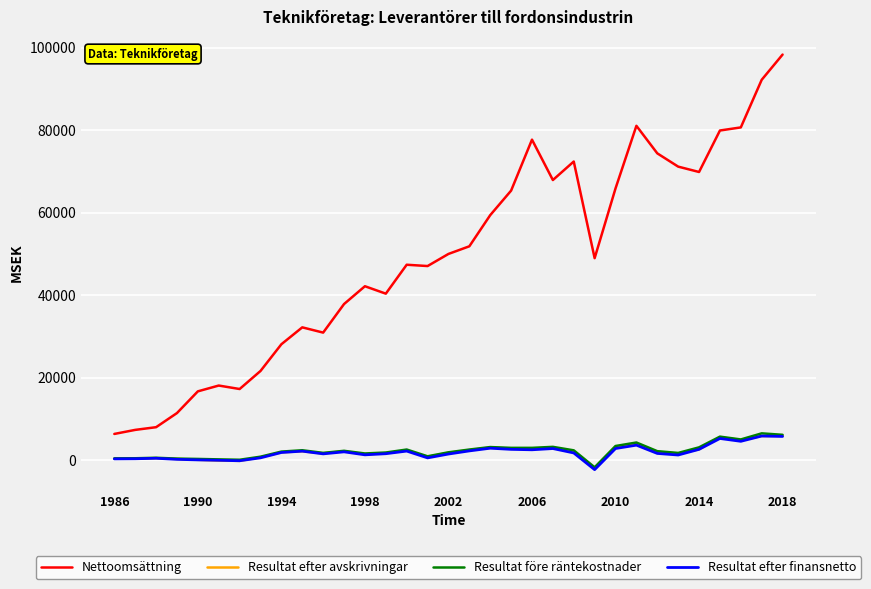

Which series has the largest total across all categories?

Nettoomsättning